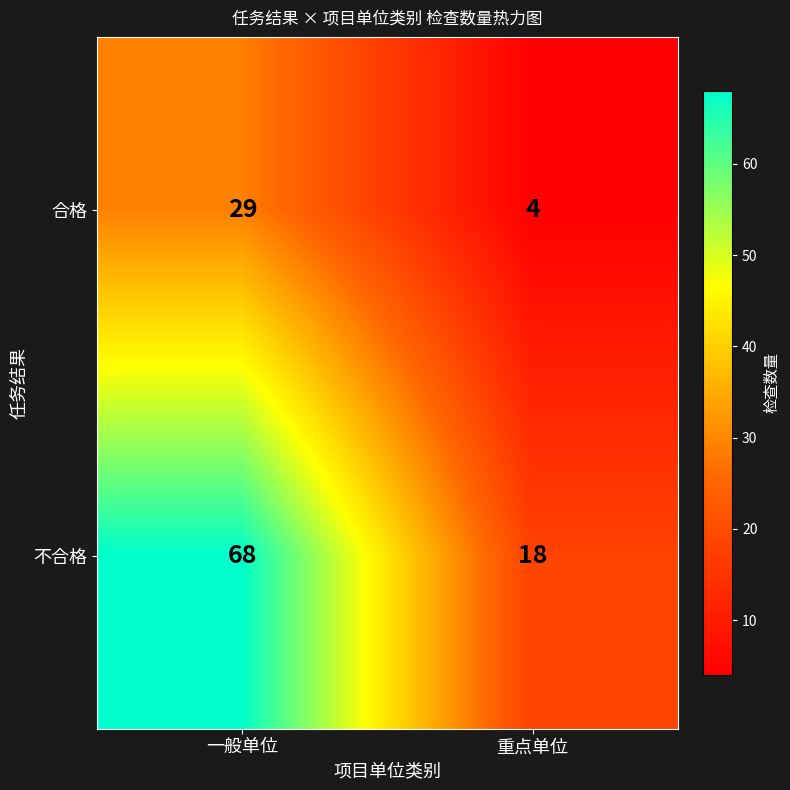

At which label is 合格 closest to 16?

重点单位